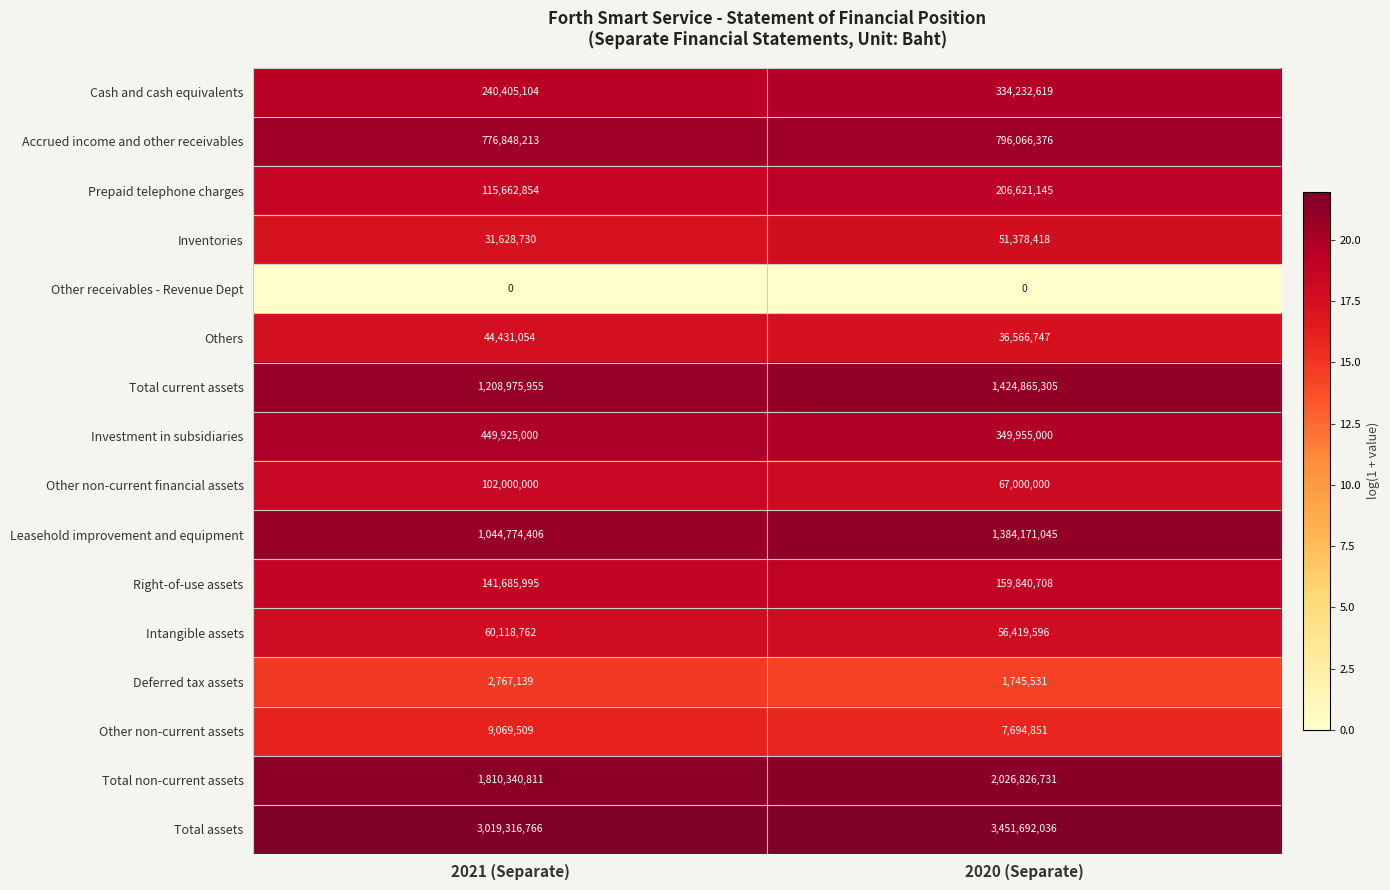

What is the difference between the highest and lowest values at 2021 (Separate)?

3019316766